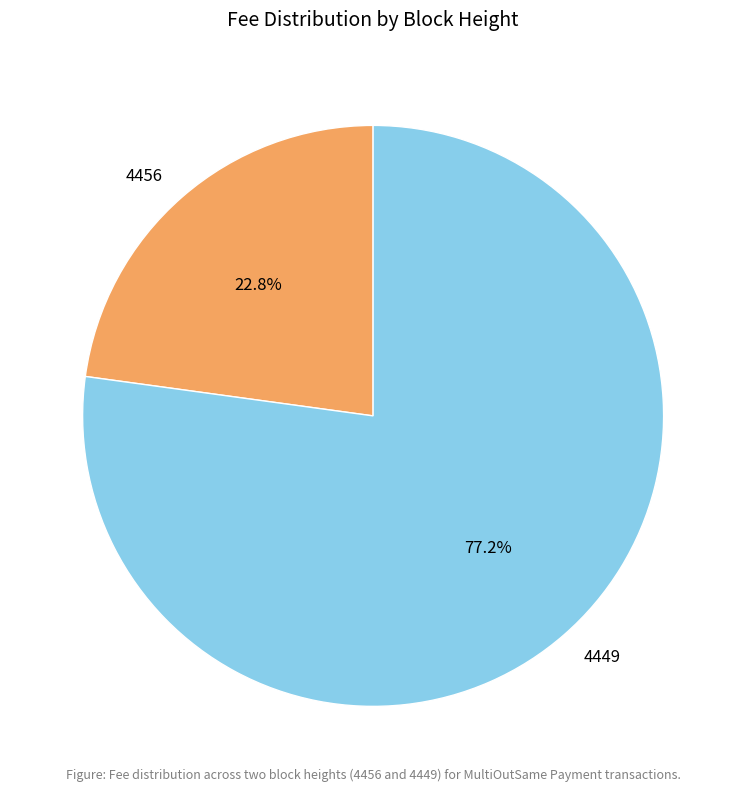

Which category has the smallest portion of the pie?

4456